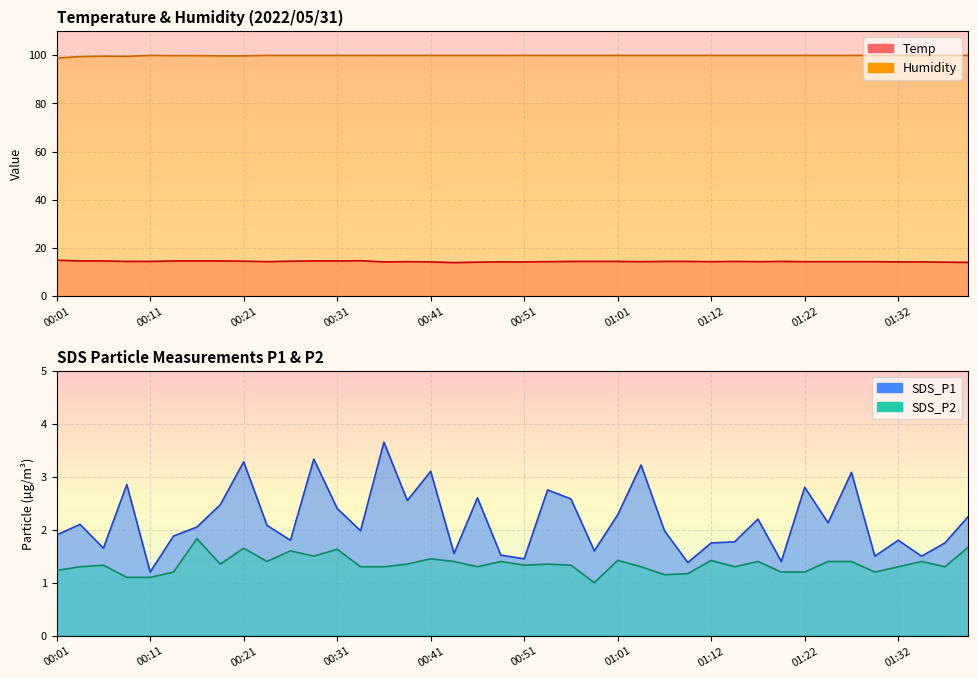

What is the sum of the SDS_P2 values at 00:09 and 00:38?

2.5